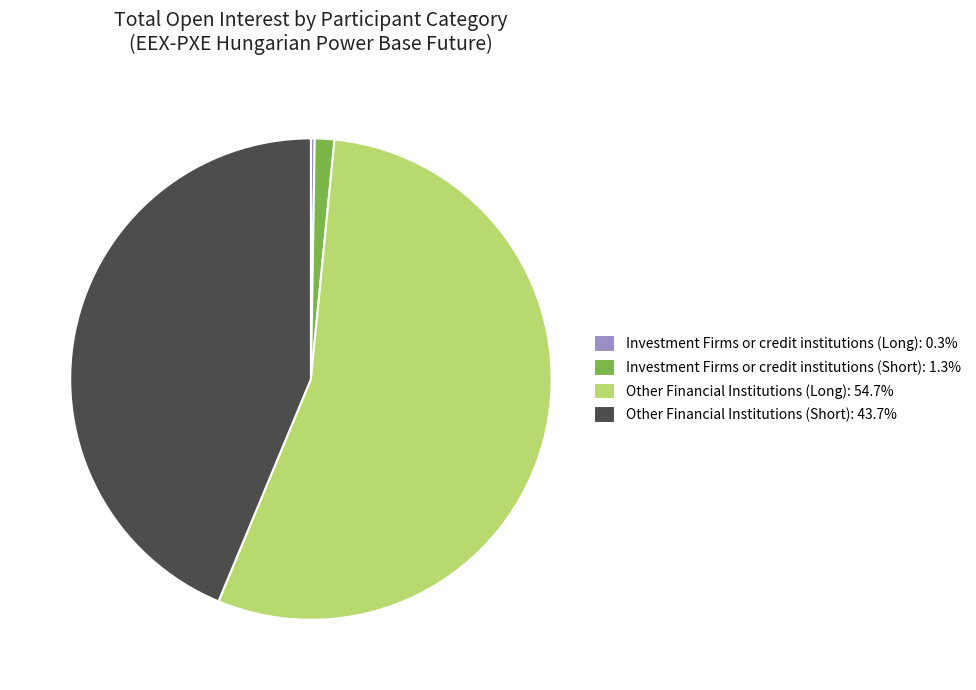

Does Other Financial Institutions (Long): 54.7% represent more than half of the total?

Yes